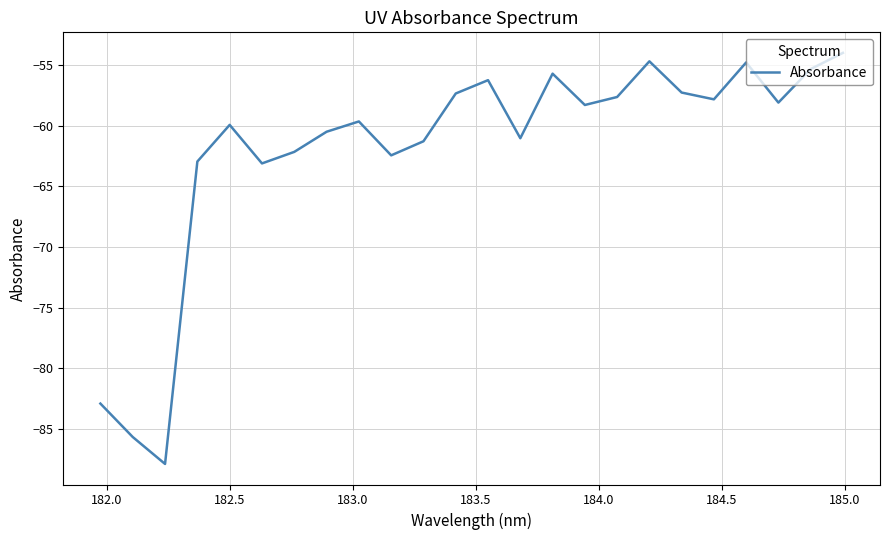

What is the minimum value shown in the chart?

-87.9